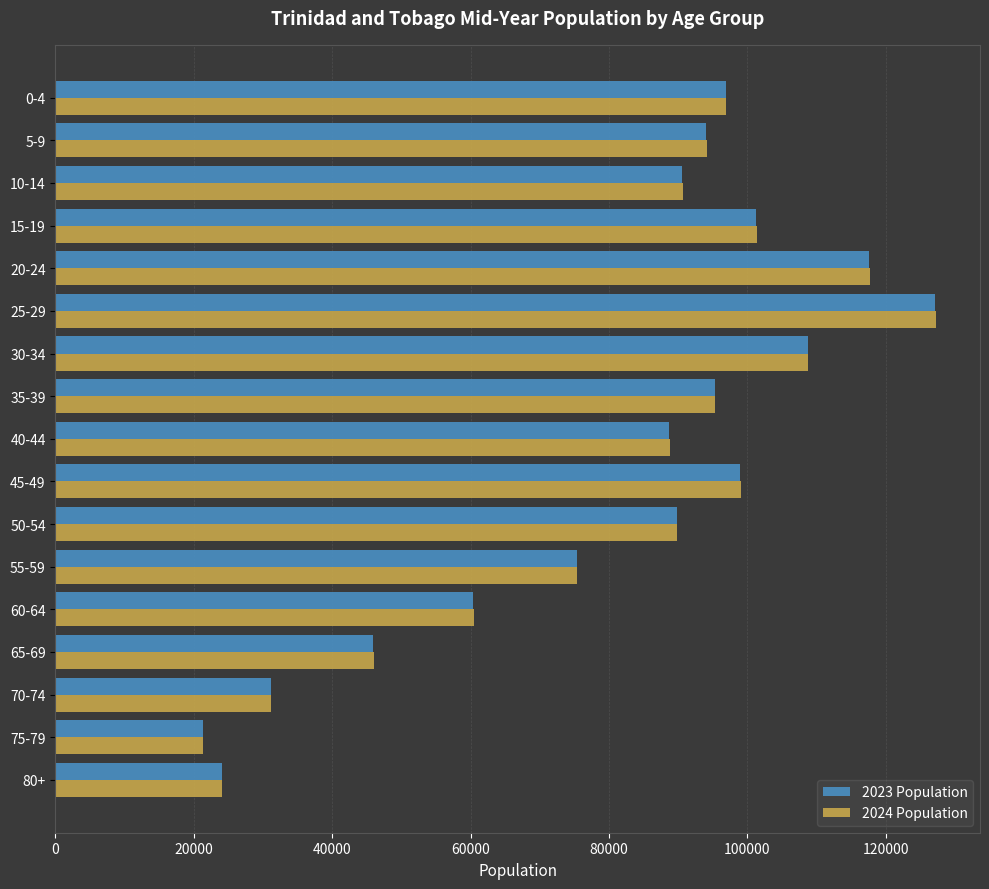

What is the greatest value displayed?

127268